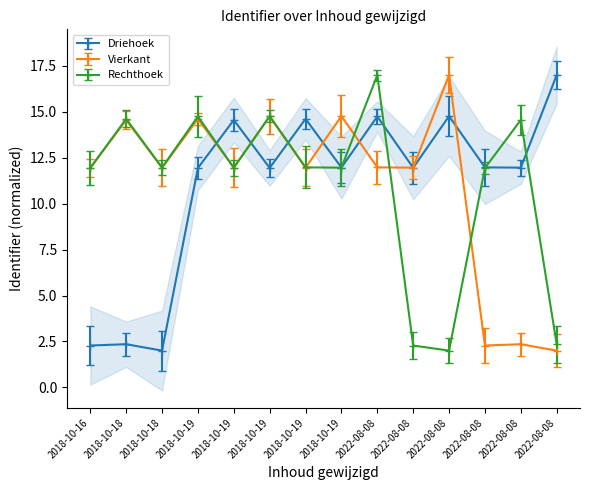

Which series has the largest range (max minus min)?

Driehoek